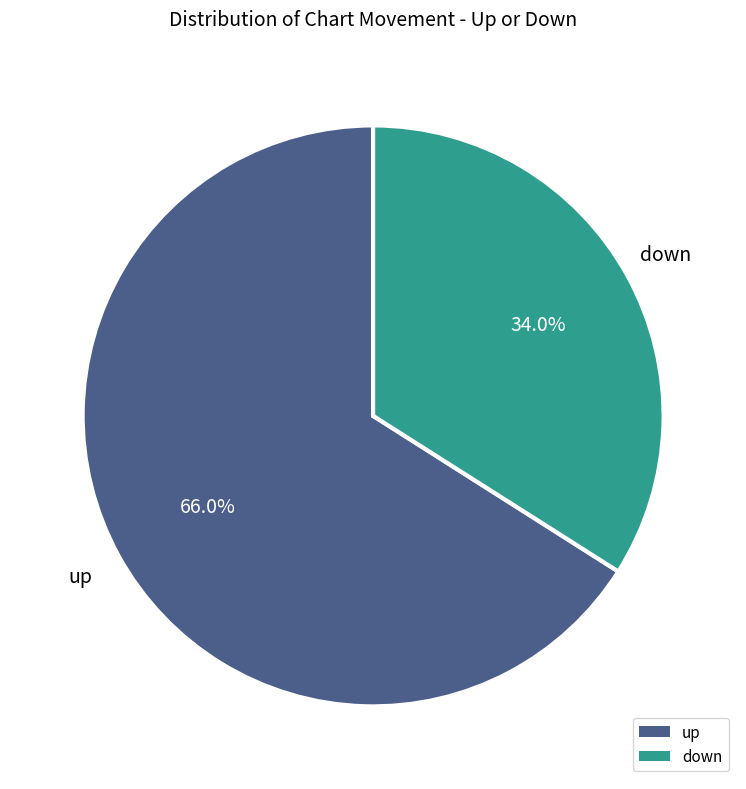

What is the total percentage of up and down?

100.0%